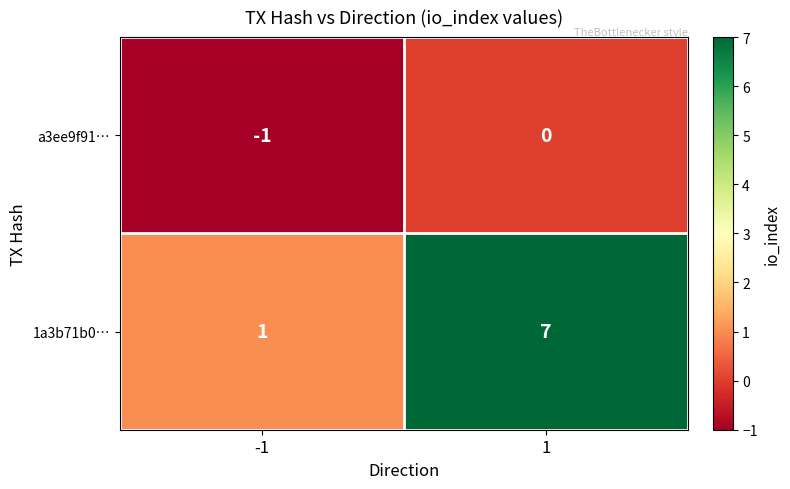

List the series in order of their overall mean, highest first.

1a3b71b0…, a3ee9f91…